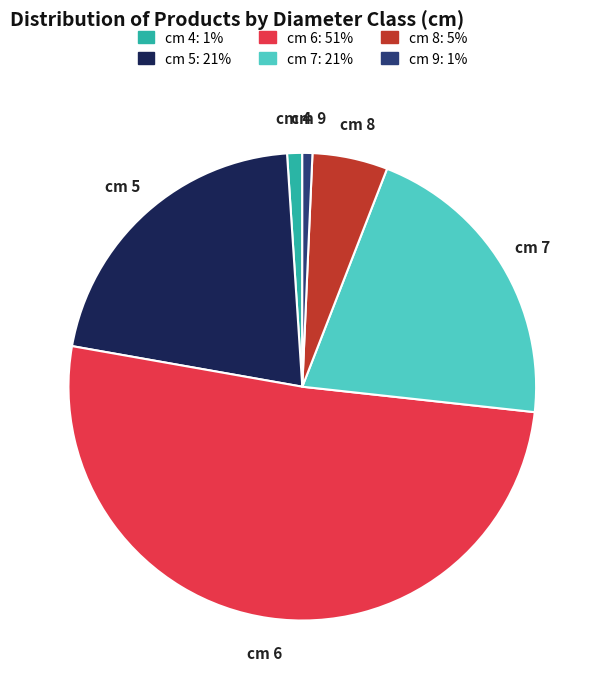

Is the sum of cm 5 and cm 8 greater than half?

No